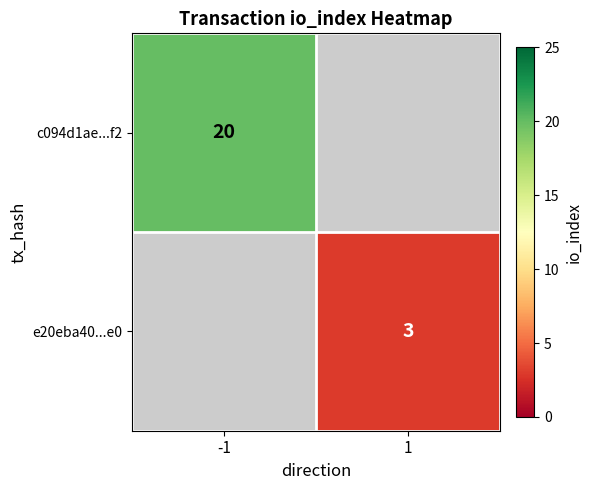

The e20eba40...e0 series shows 3 at 1. True or false?

True